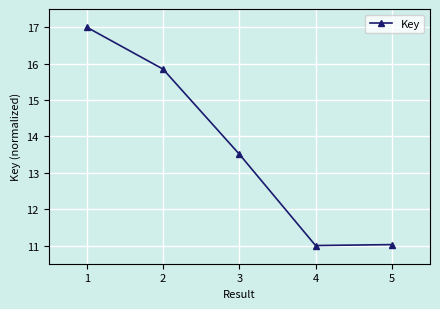

The chart shows a value of 11.0 at 4. True or false?

True